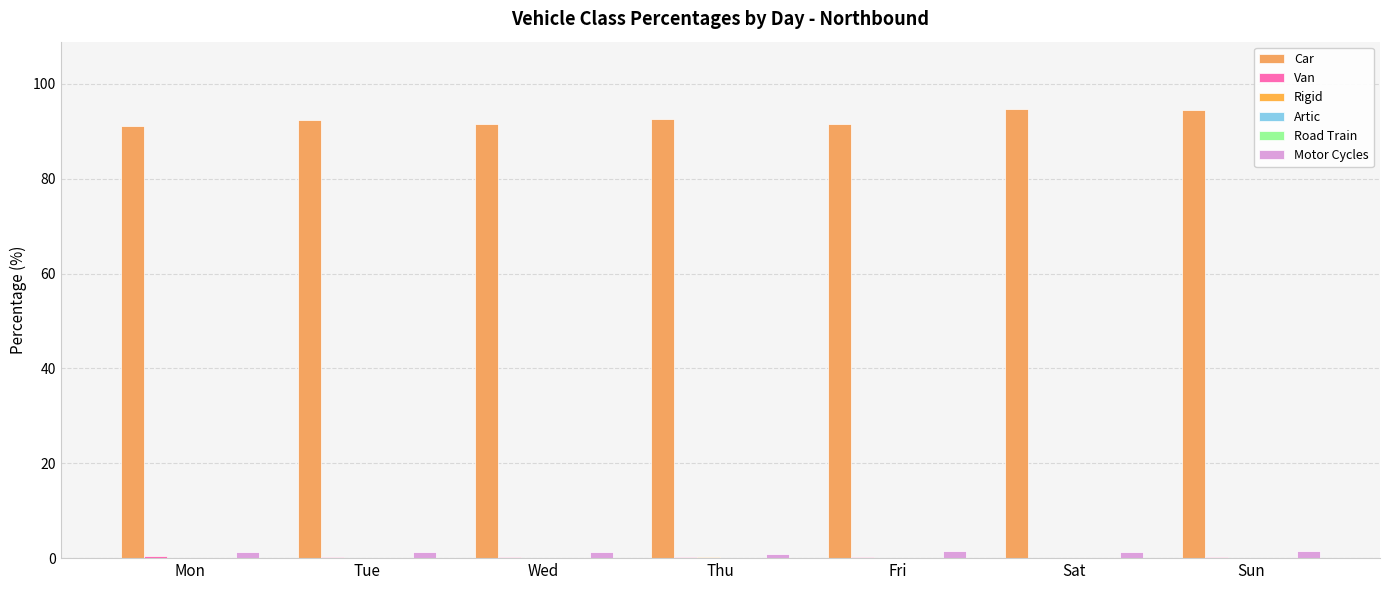

At how many categories does at least one series exceed 25?

7